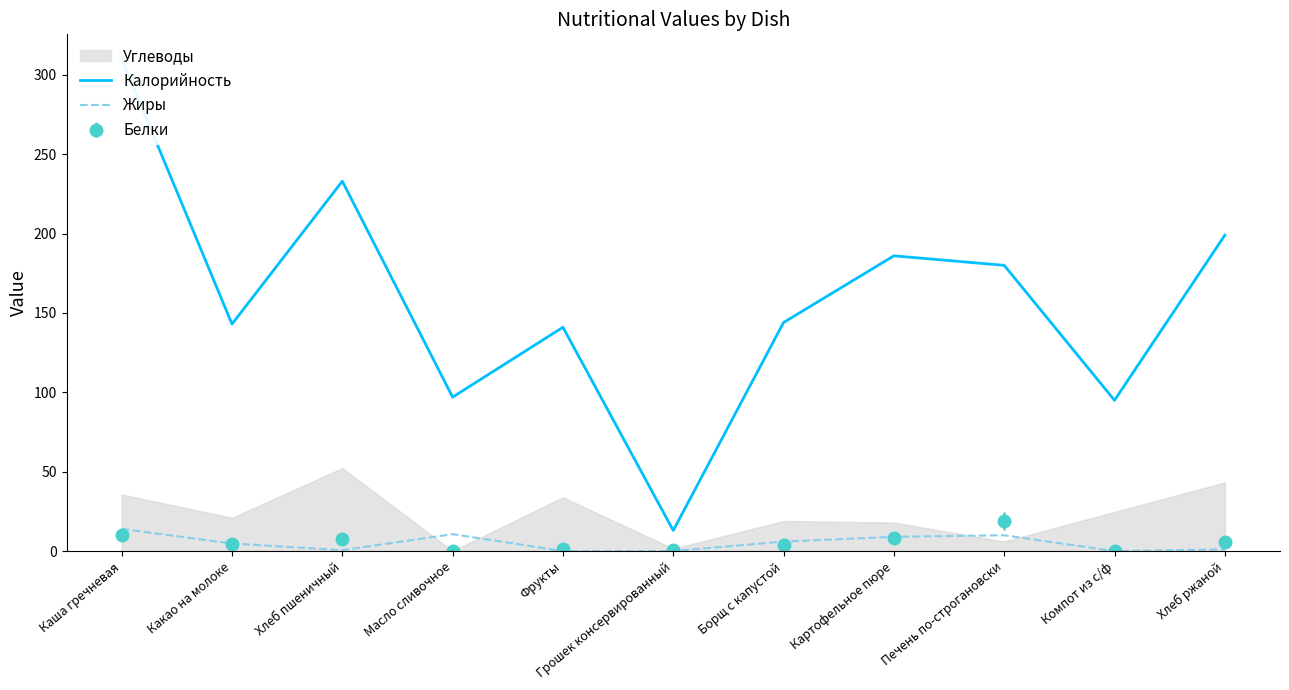

True or false: Калорийность has a value of 95.0 at Компот из с/ф.

True